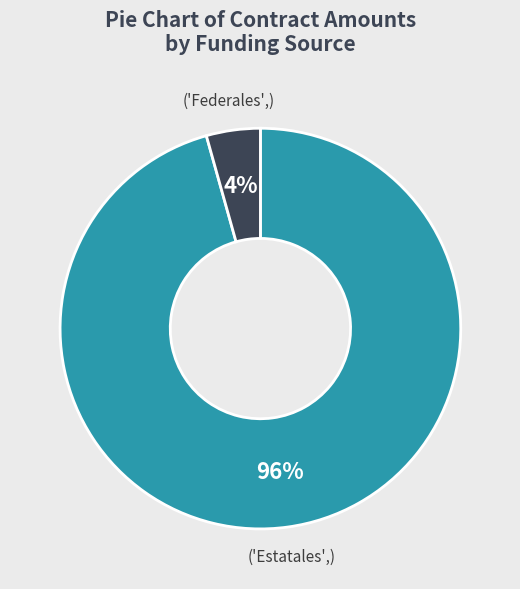

To the nearest percent, what is the average slice percentage?

50%